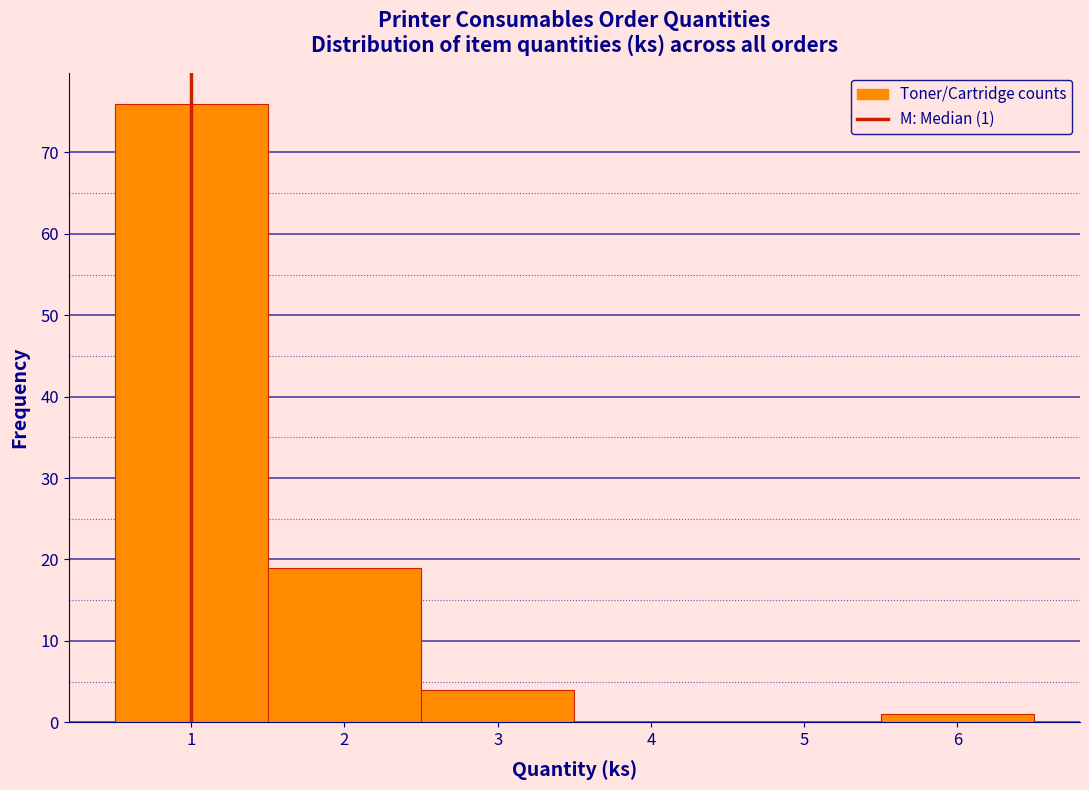

Over which range of the x-axis is the bar tallest?

0.5 to 1.5